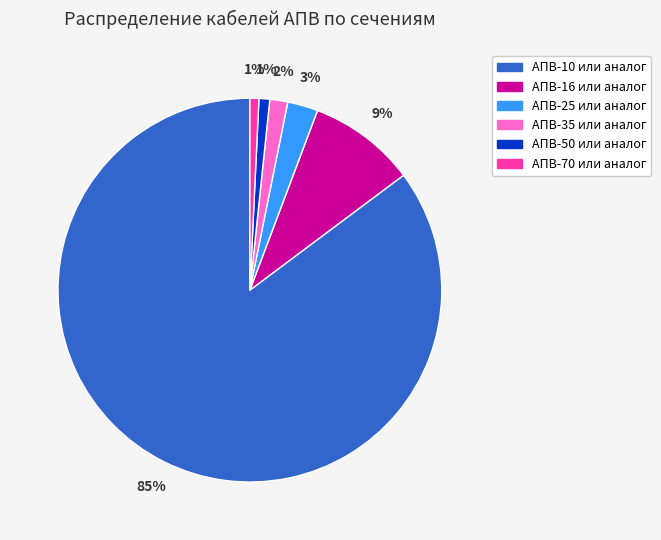

Approximately how many times larger is the value at АПВ-35 или аналог compared to АПВ-70 или аналог?

2.0